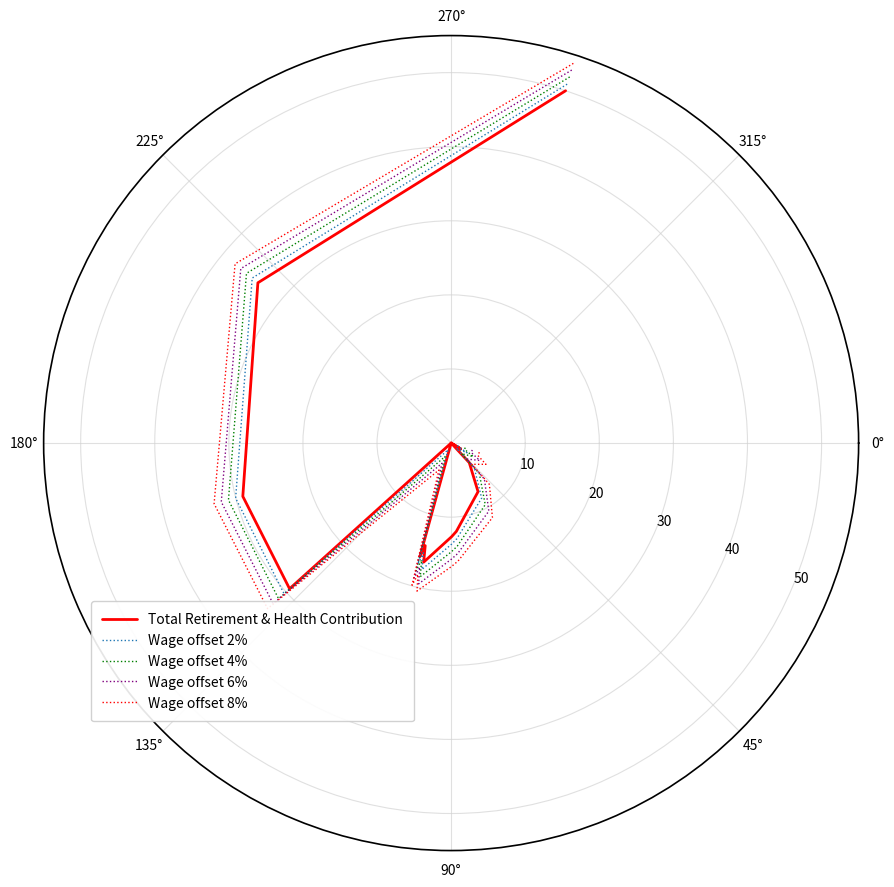

What is the lowest value of the Wage offset 4% series?

2.0